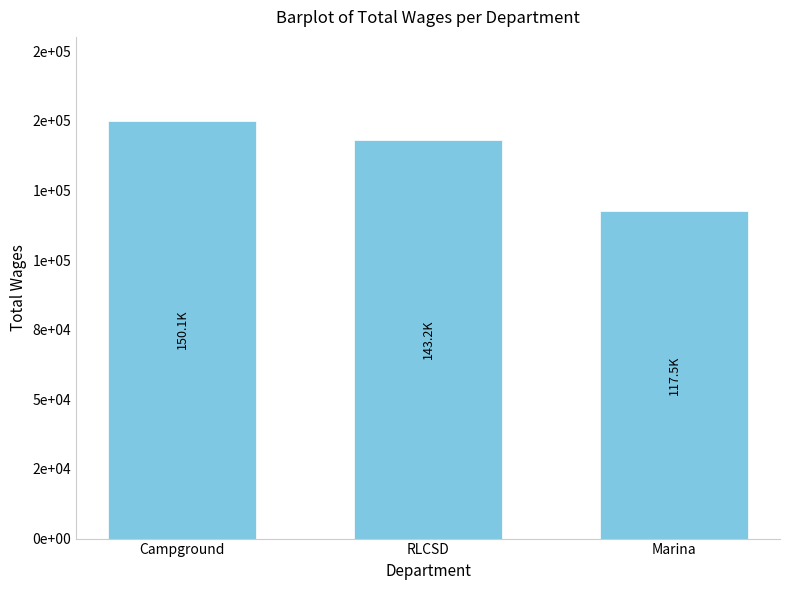

Reading right to left, list all the values displayed in this chart.

117471	143198	150139